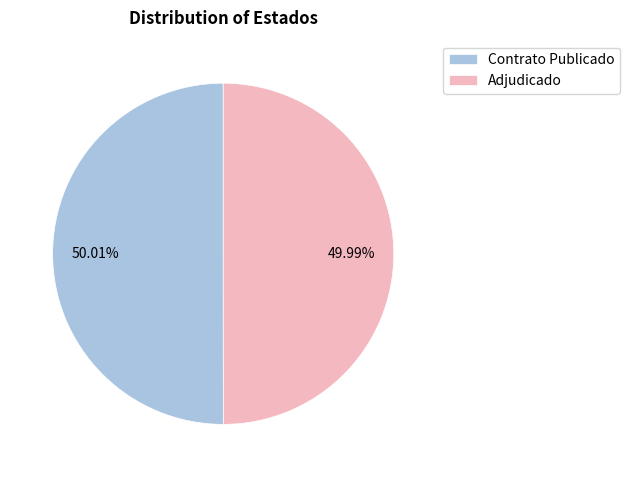

Approximately how many times larger is the value at Contrato Publicado compared to Adjudicado?

1.0